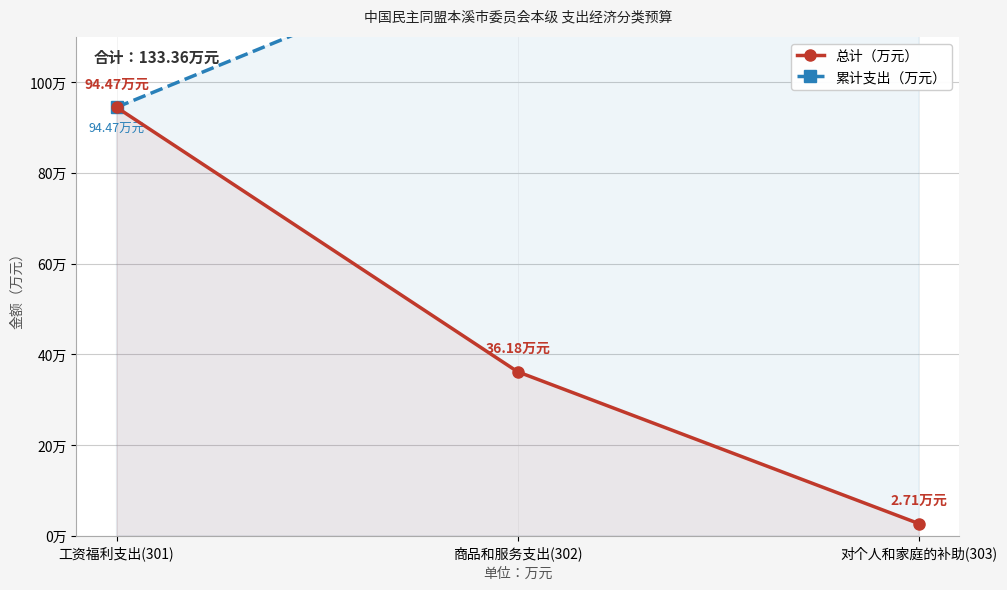

Which category has the highest value across all series?

对个人和家庭的补助(303)